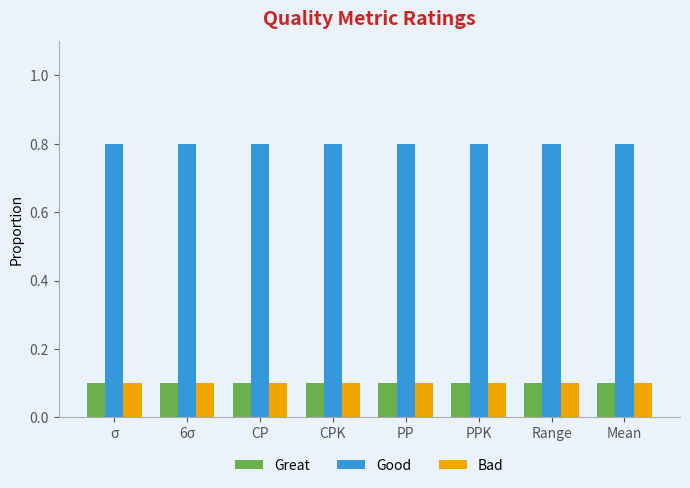

Which series has the largest total across all categories?

Good